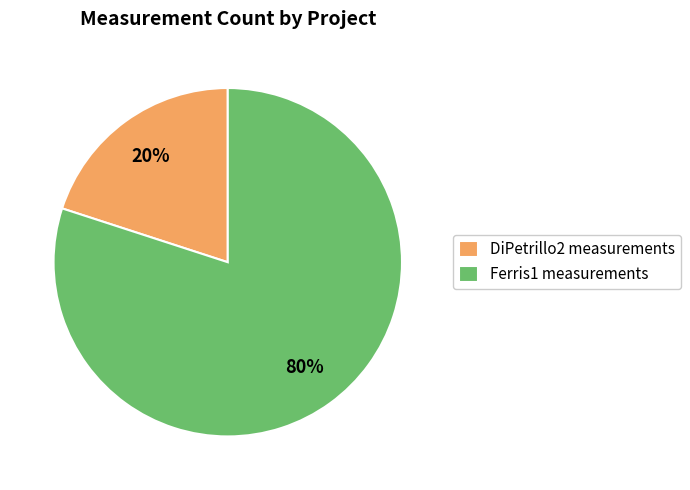

What percentage is the DiPetrillo2 slice, to the nearest percent?

20%